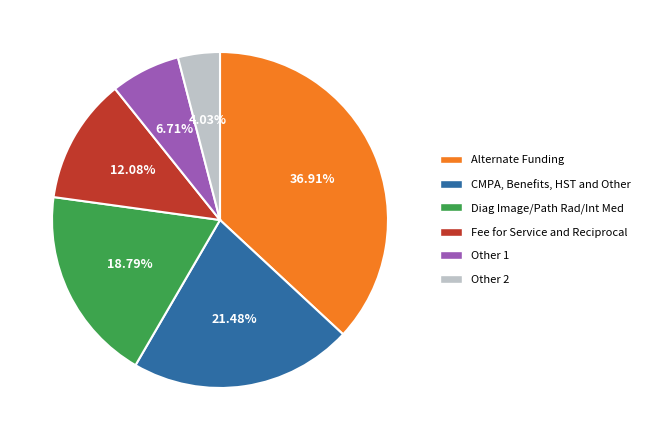

To the nearest percent, what is the average slice percentage?

17%